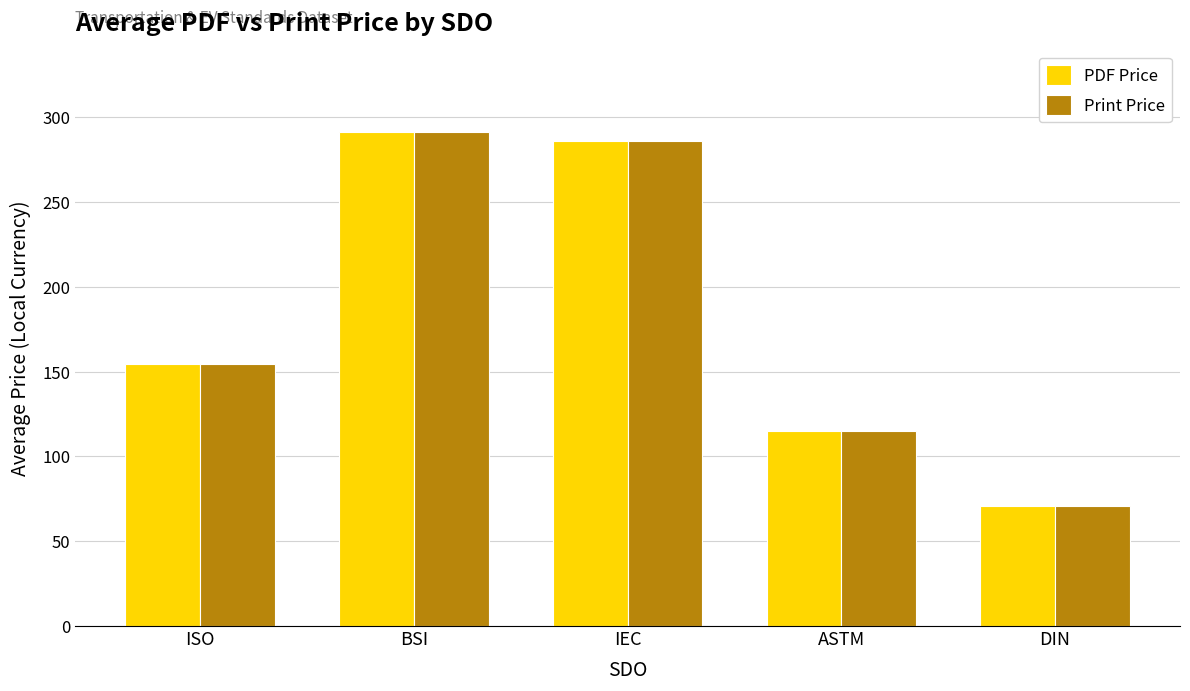

How many data points in Print Price are less than 154?

2